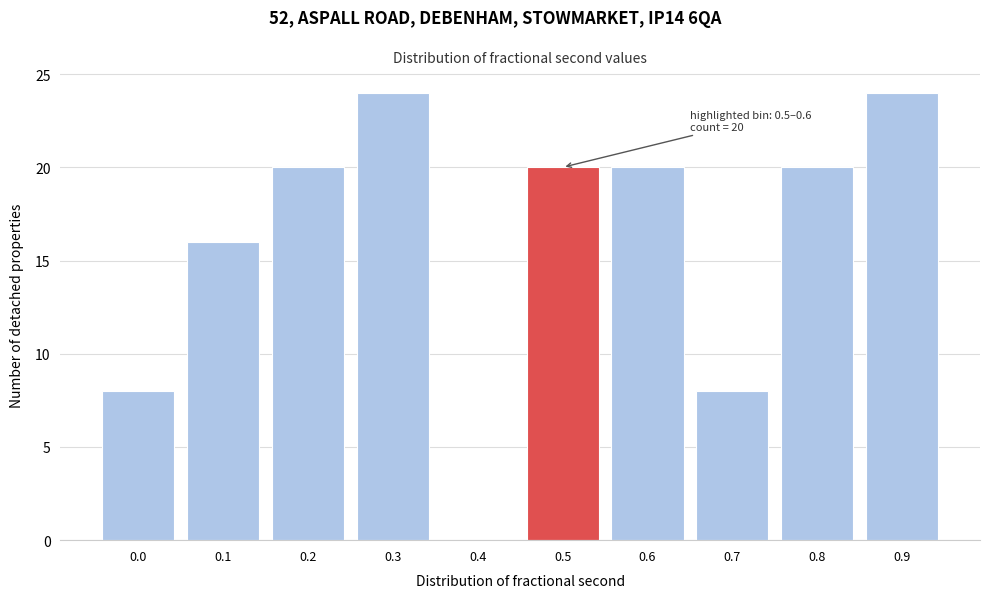

Reading left to right, what are all the values shown in this chart?

0.0=8	0.1=16	0.2=20	0.3=24	0.4=0	0.5=20	0.6=20	0.7=8	0.8=20	0.9=24